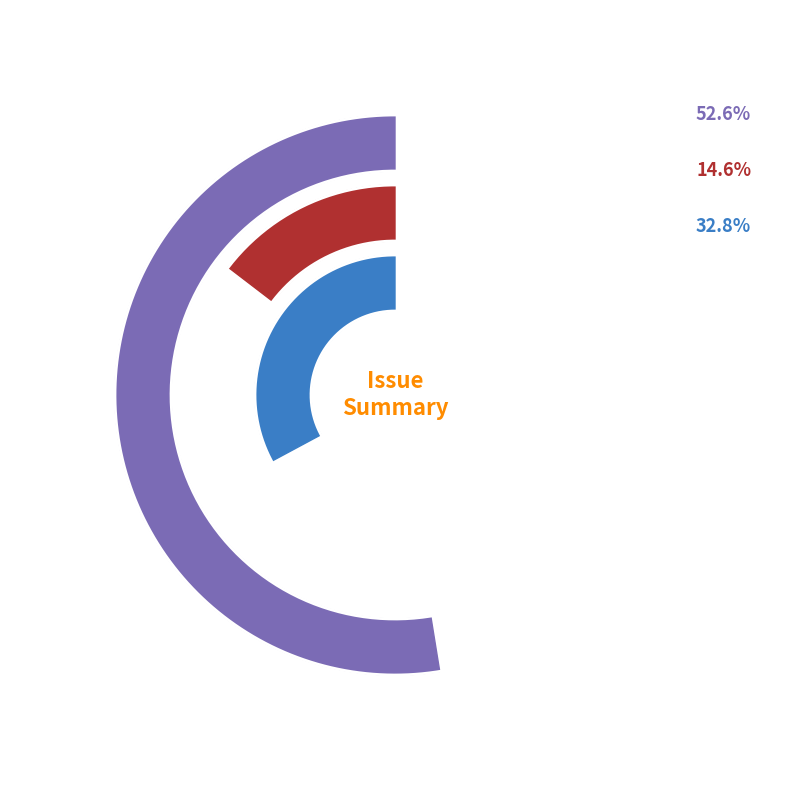

What percentage is the Handling cardinality upper than 1 slice, to the nearest percent?

53%